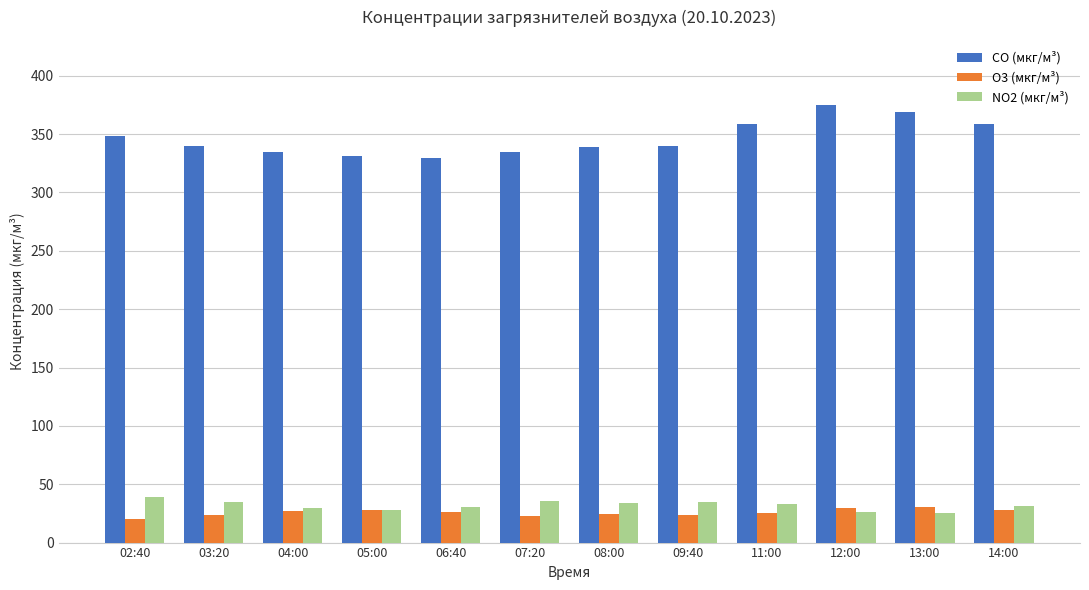

True or false: CO (мкг/м³) has a value of 340.0 at 09:40.

True